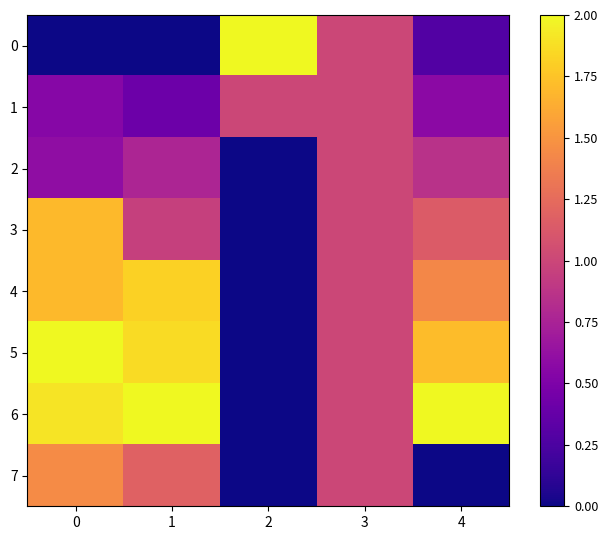

At how many categories does at least one series exceed 1?

4